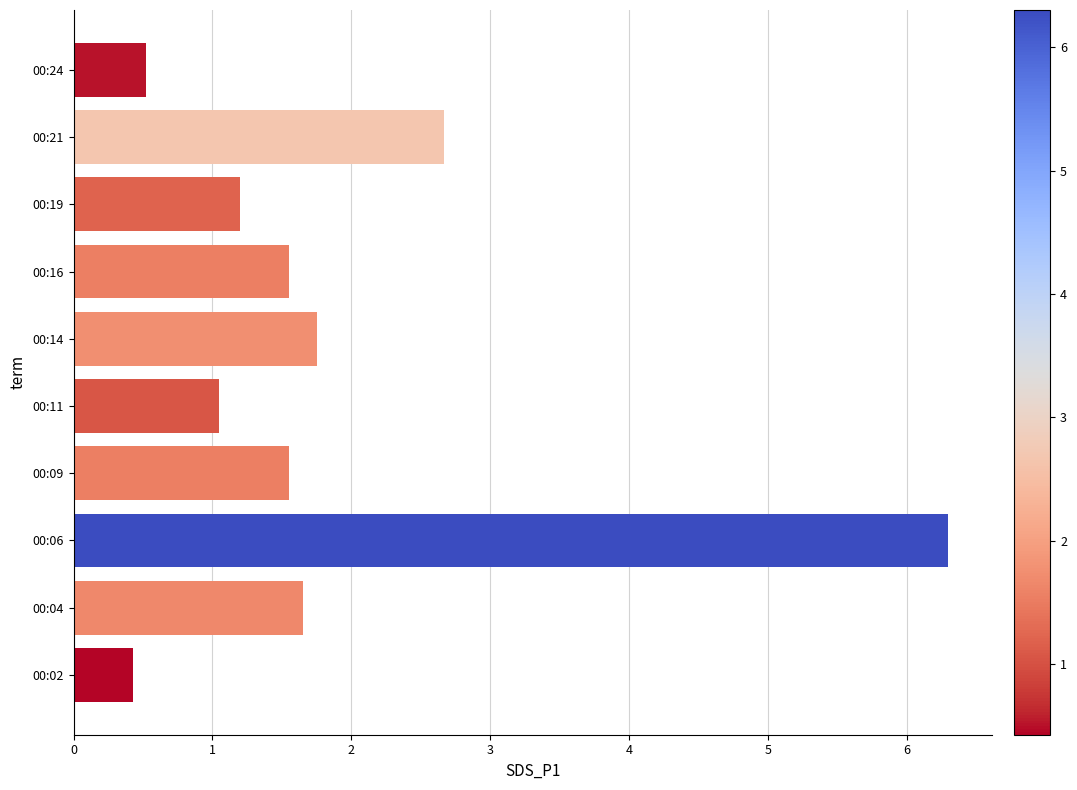

Are the bars grouped side by side (vs. stacked)?

No